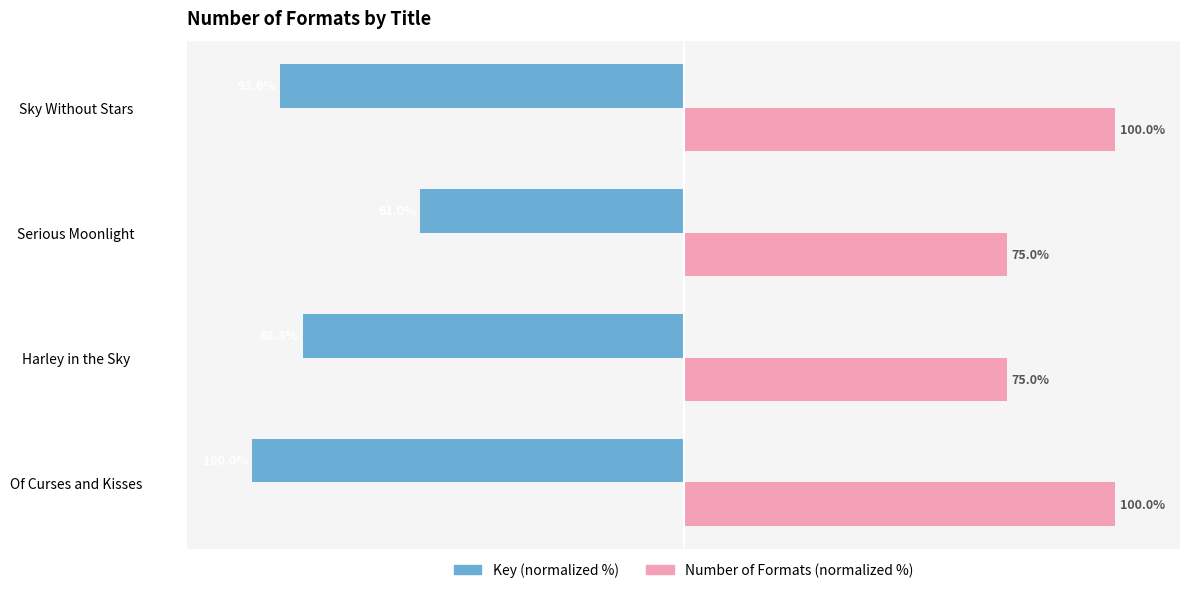

List the series in order of their peak value, lowest first.

Key (normalized %), Number of Formats (normalized %)